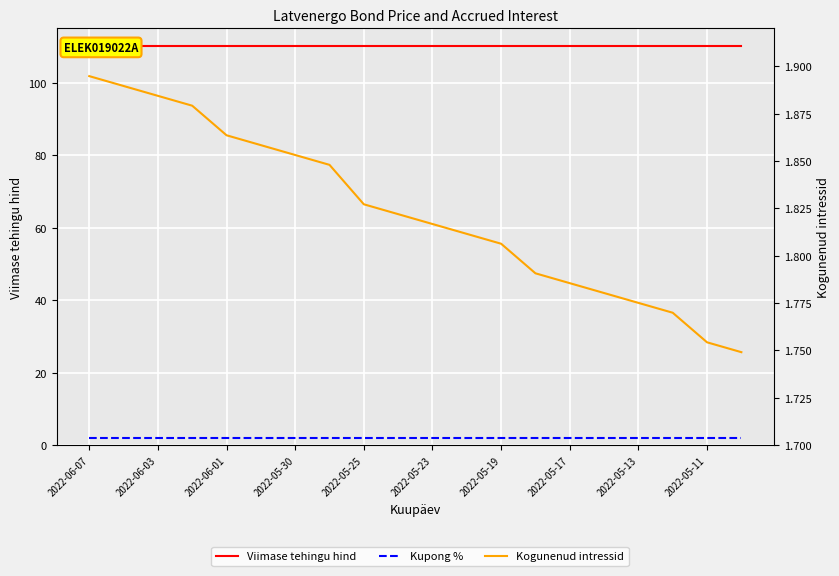

What is the value of the Kogunenud intressid point at the 20th from the left?

1.7